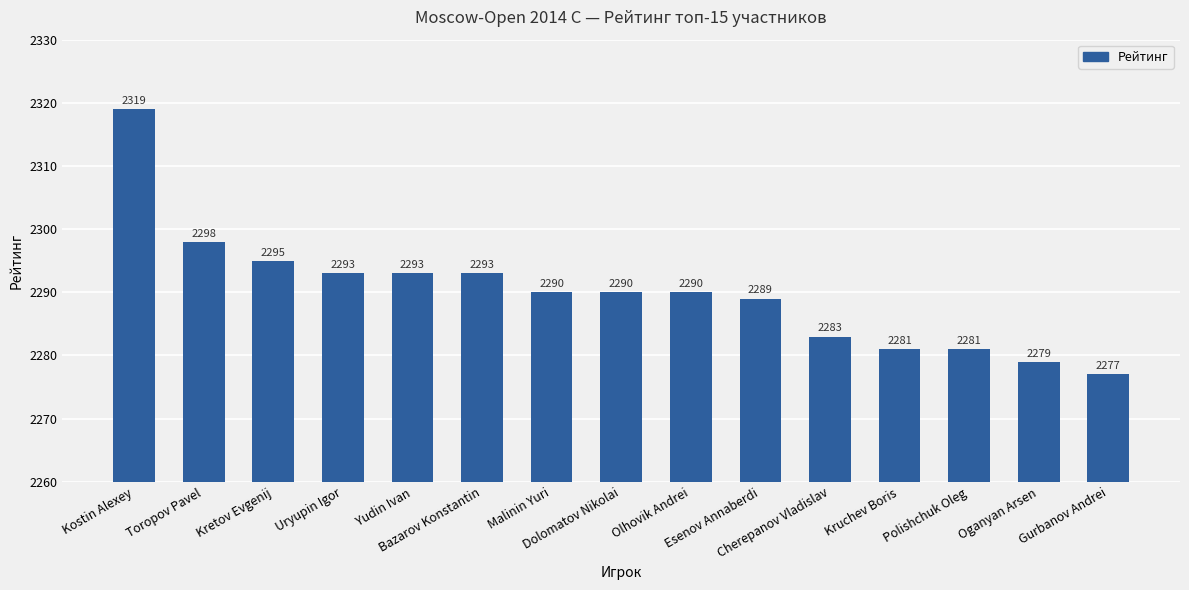

What is the label of the 1st bar from the left?

Kostin Alexey